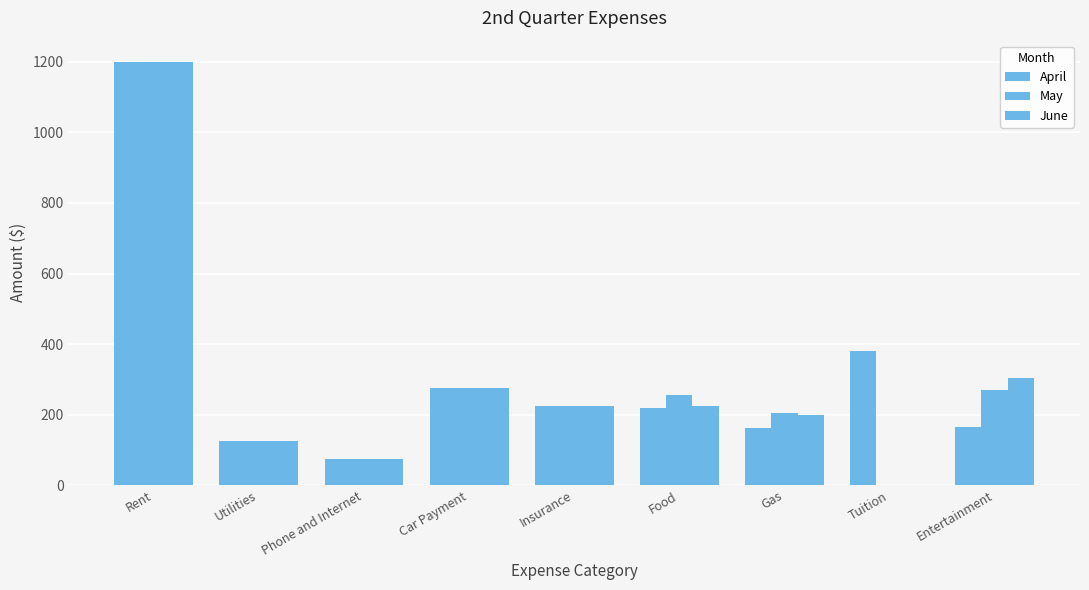

Which series has the largest range (max minus min)?

May